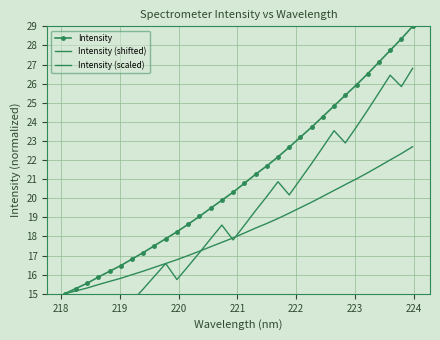

What is the difference between the second highest and second lowest values in the Intensity series?

13.1